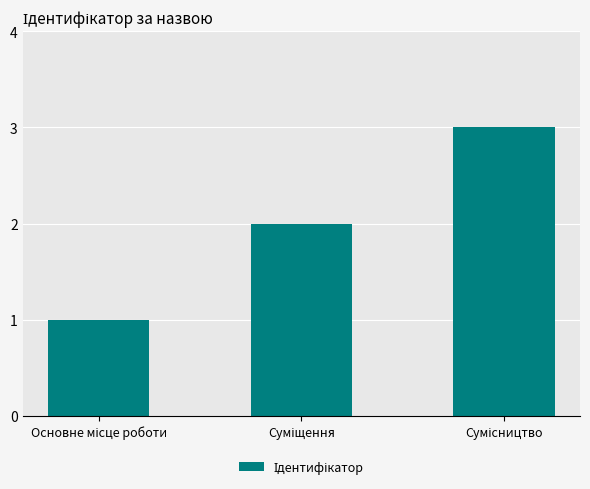

What is the maximum value shown in the chart?

3